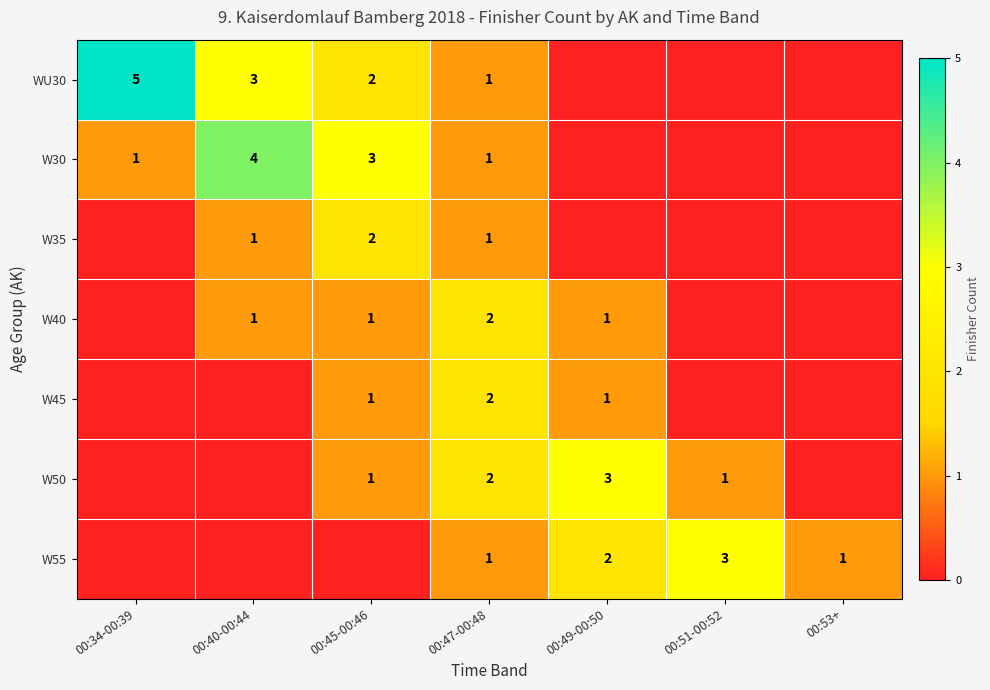

The value of W50 at 00:49-00:50 is 3. True or false?

True